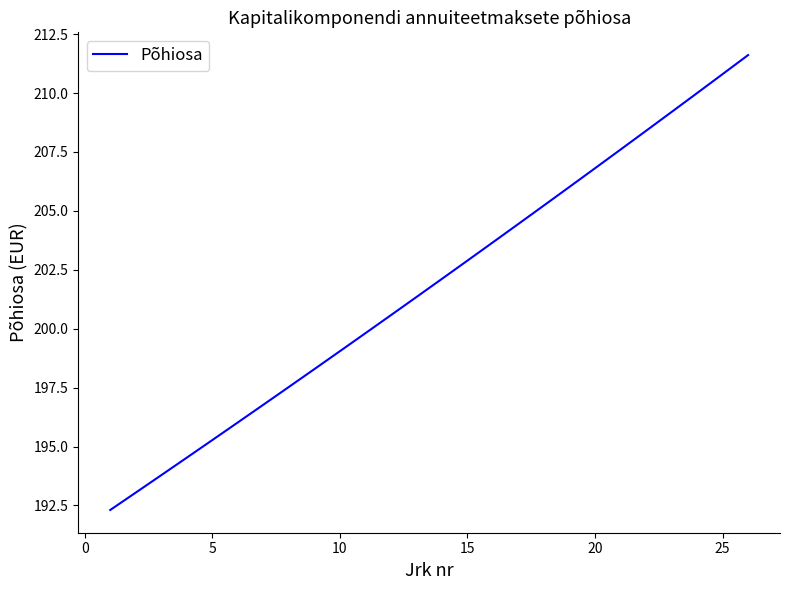

How many lines are shown in the chart?

1